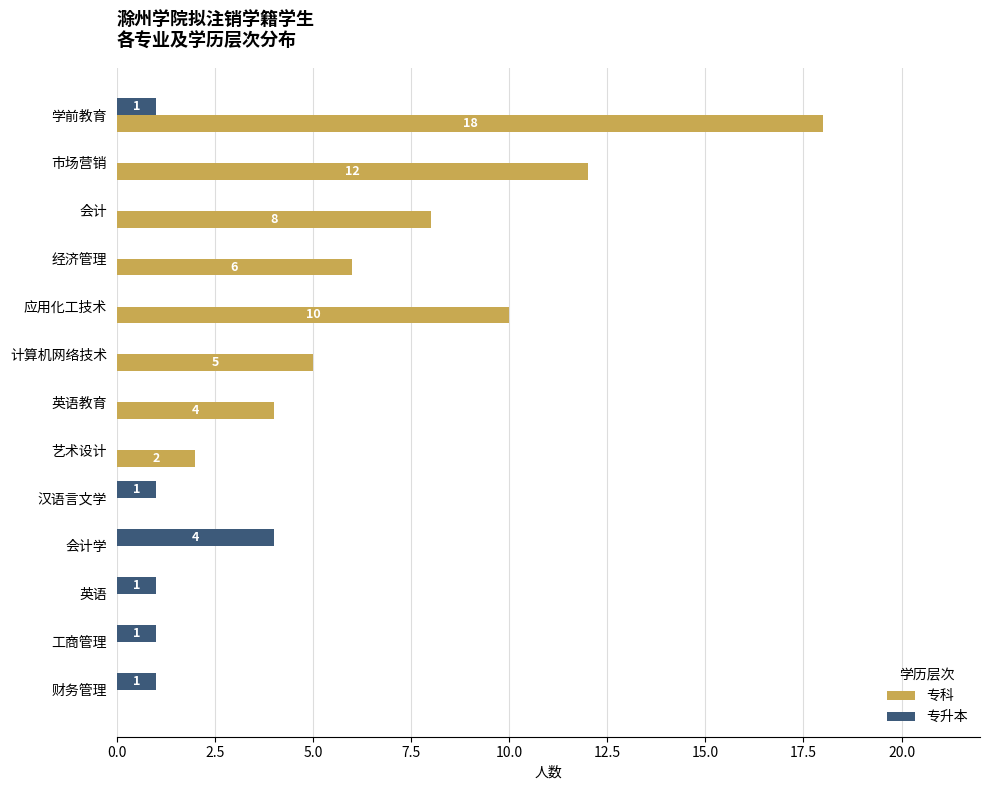

Is it true that 专科 equals -6 at 工商管理?

False